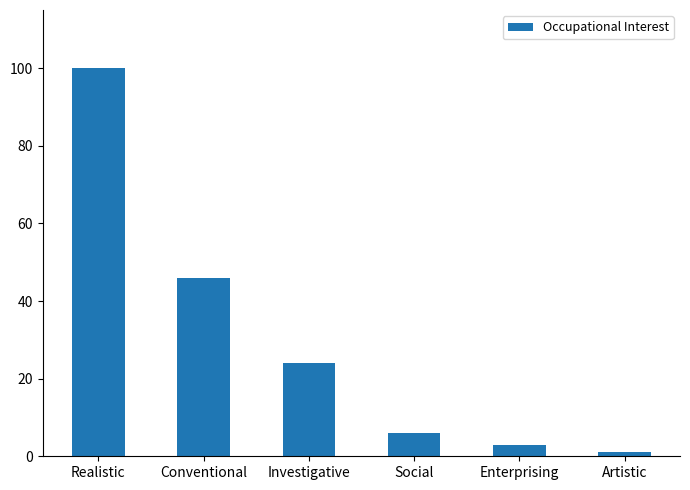

Which has a higher value, Social or Conventional?

Conventional